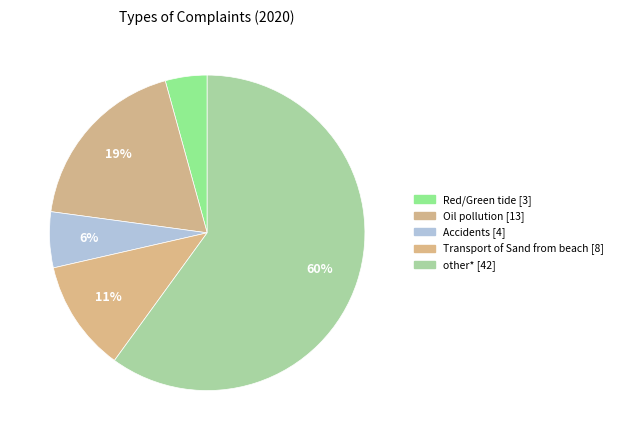

Do other* and Accidents together represent more than half of the pie?

Yes